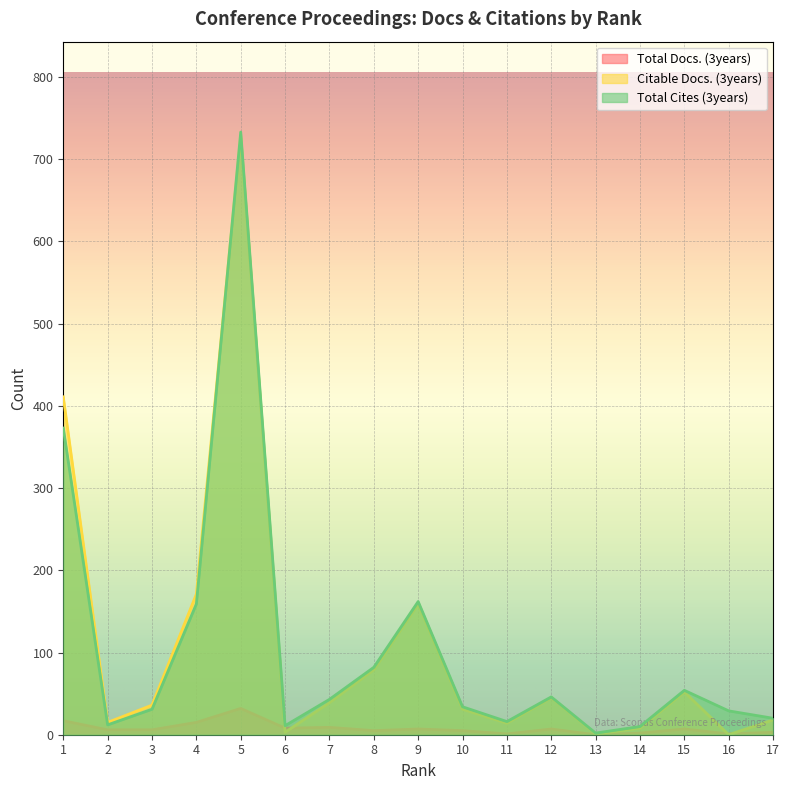

What is the difference between the Total Cites (3years) values at 10 and 2?

22